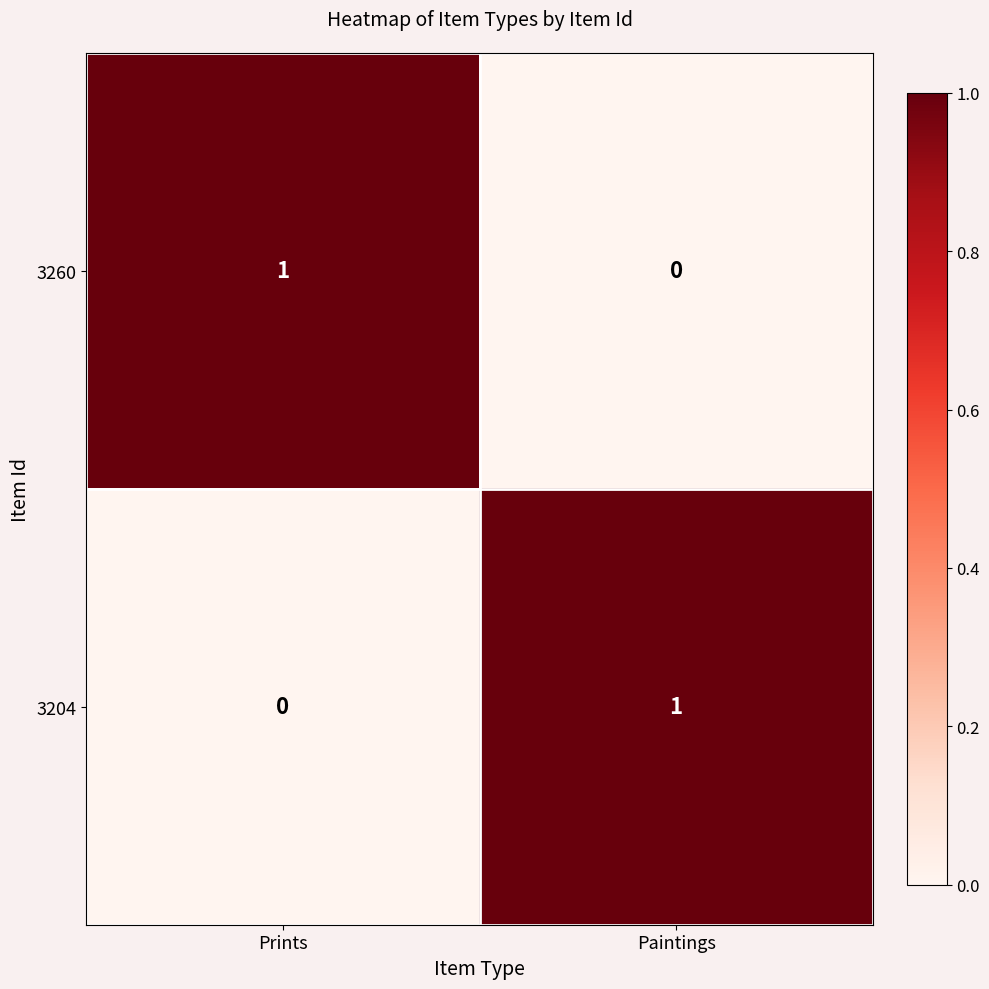

Reading left to right, transcribe all the data shown in this chart.

3260: Prints=1	Paintings=0
3204: Prints=0	Paintings=1